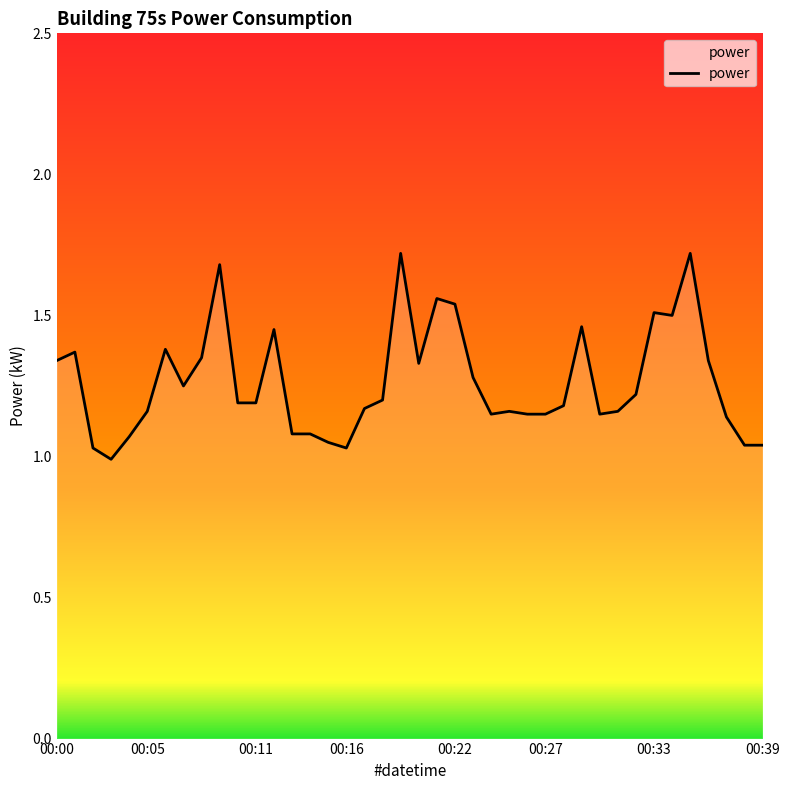

What is the greatest value displayed?

1.7